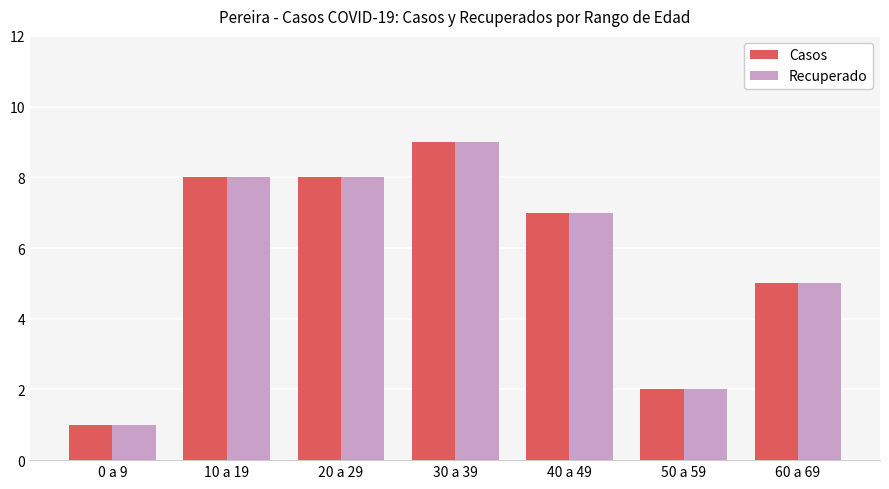

What is the total value across all series at 10 a 19?

16